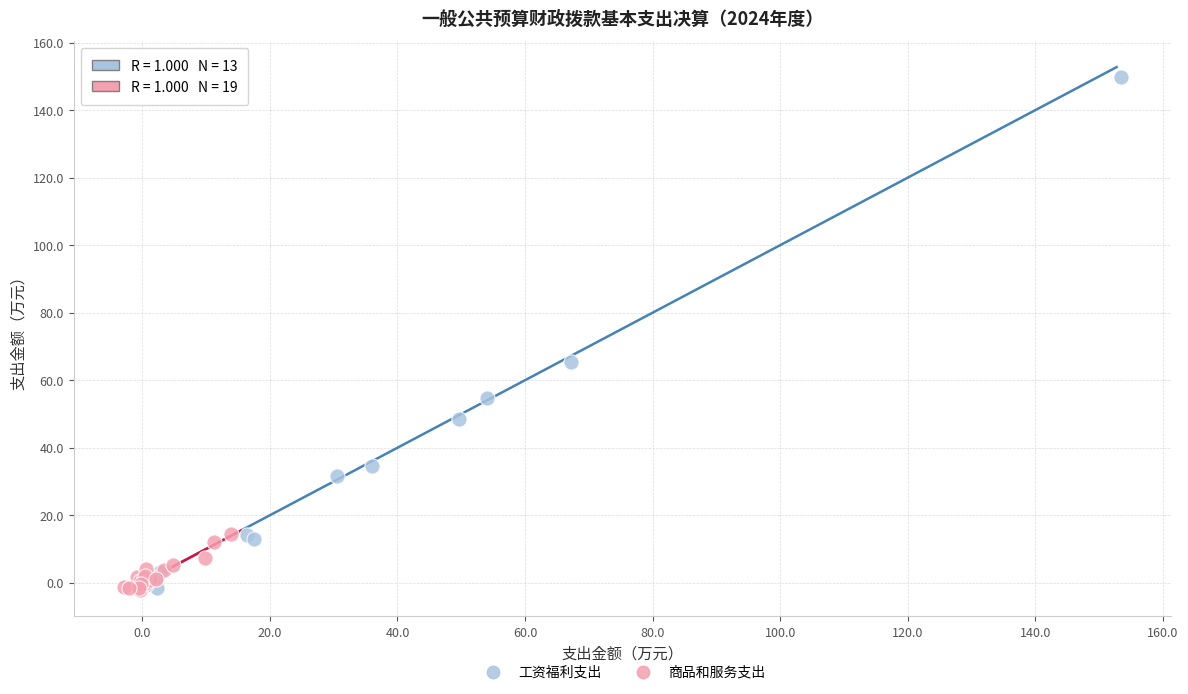

Which series reaches the maximum Y coordinate?

工资福利支出